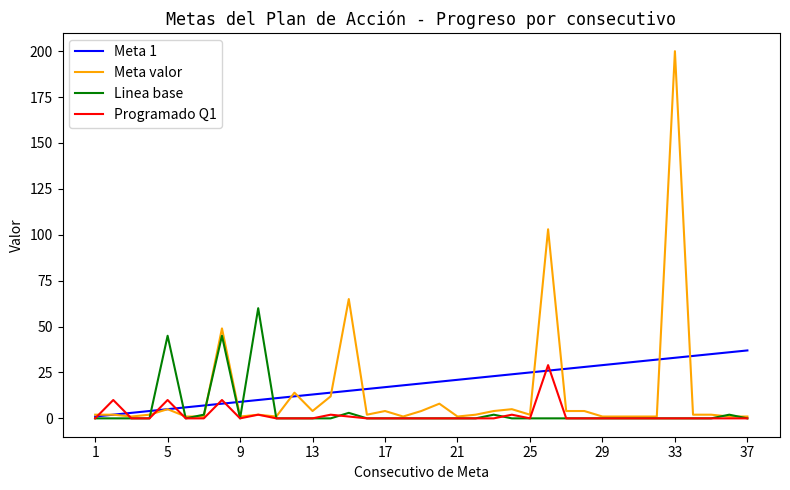

Which series has the largest range (max minus min)?

Meta valor